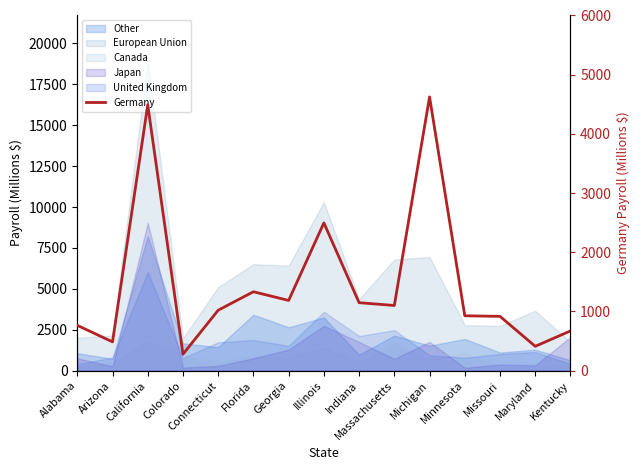

Rank the categories by value from highest to lowest.

Michigan, California, Illinois, Florida, Georgia, Indiana, Massachusetts, Connecticut, Minnesota, Missouri, Alabama, Kentucky, Arizona, Maryland, Colorado